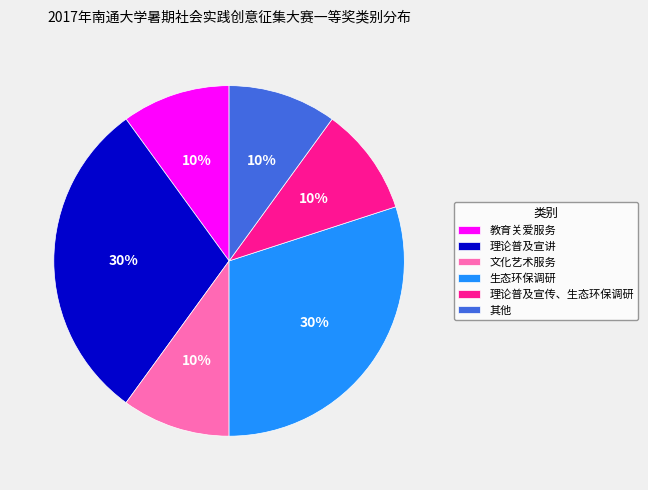

Do 其他 and 理论普及宣讲 together represent more than half of the pie?

No